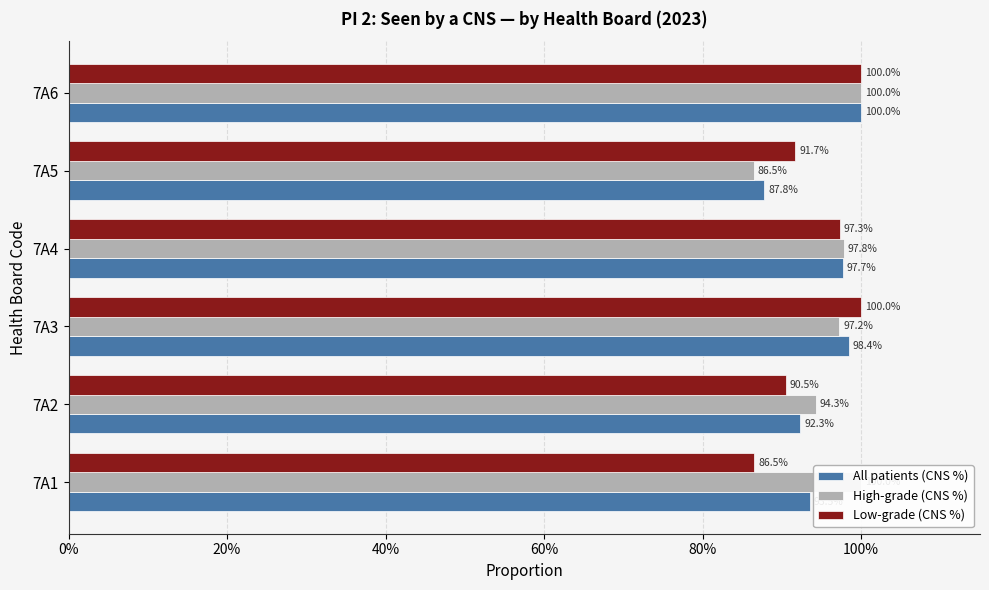

What is the average value of the All patients (CNS %) series?

0.9